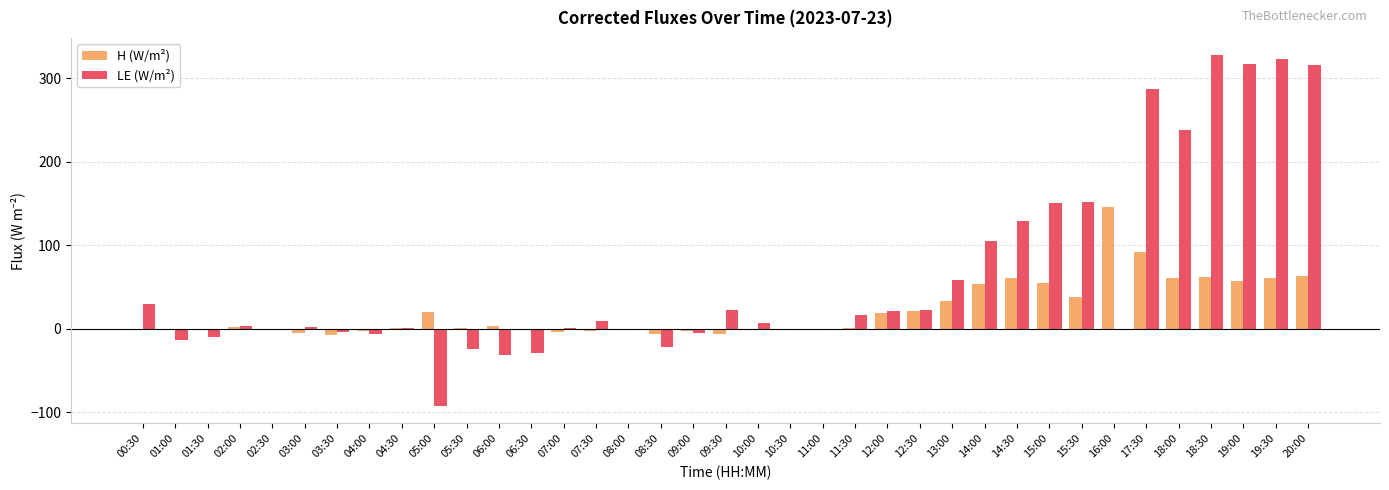

What is the sum of all H (W/m²) values?

803.7